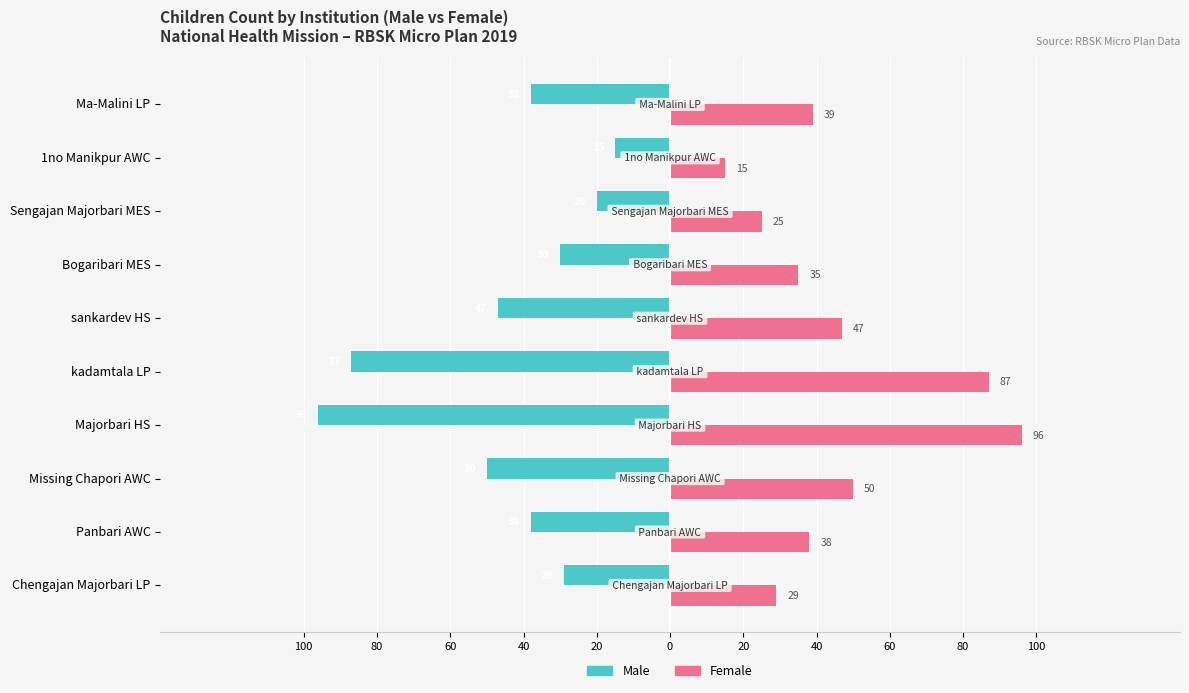

What are all the series names shown in the legend?

Male, Female